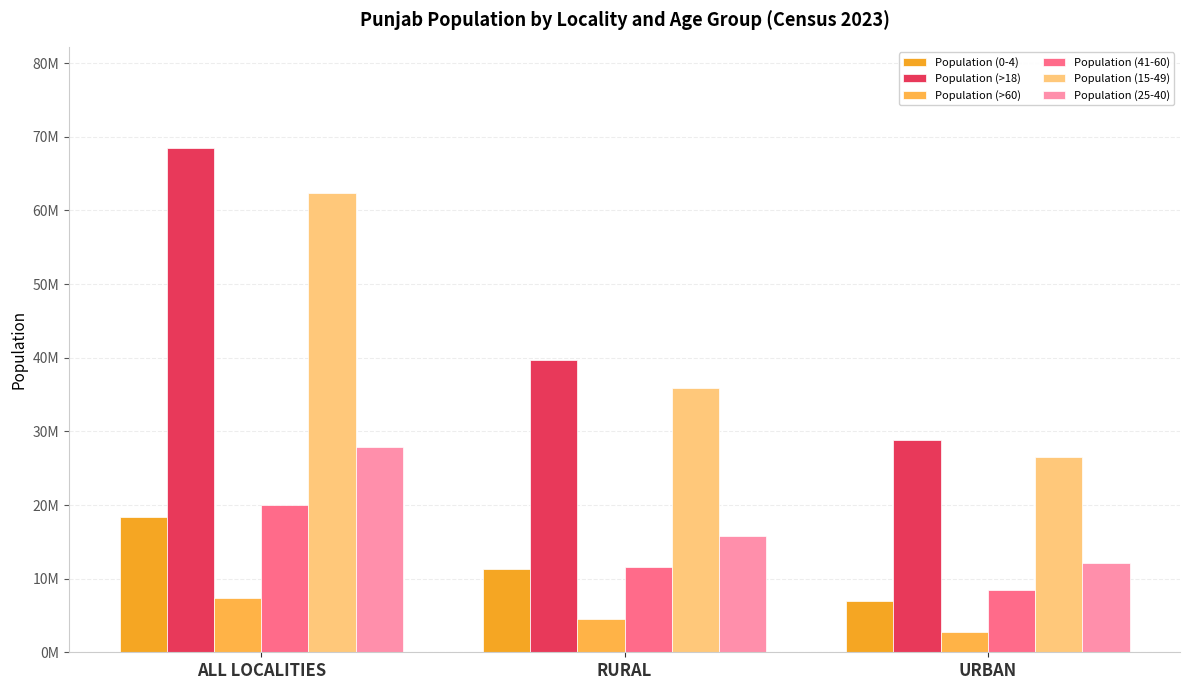

What is the lowest value of the Population (15-49) series?

26480776